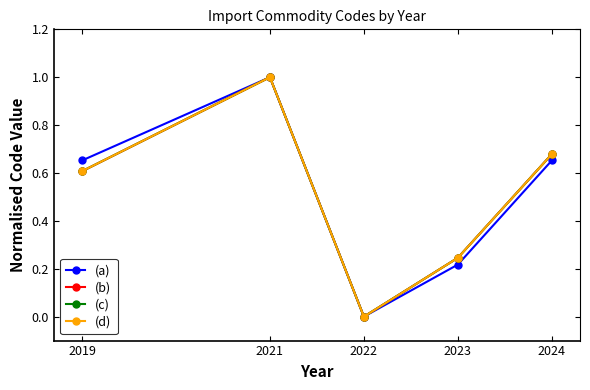

At which label does (a) reach its peak?

2021